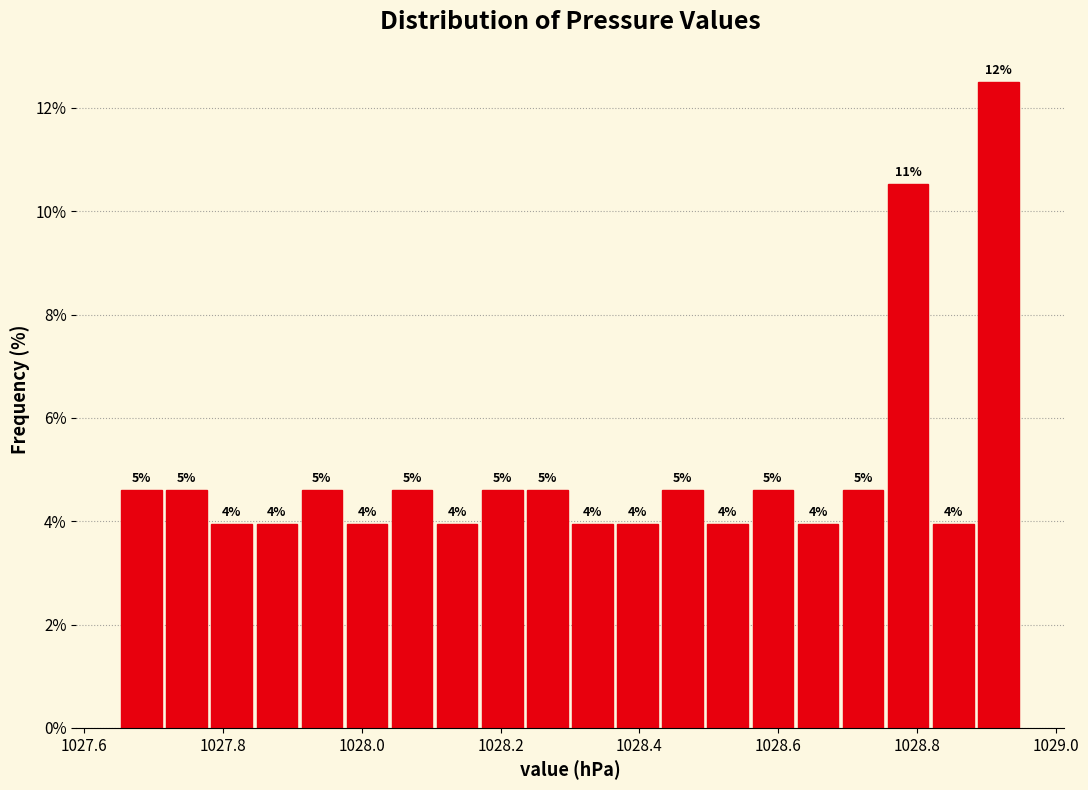

Read against the x-axis, roughly where is the centre of the tallest bar?

1028.92